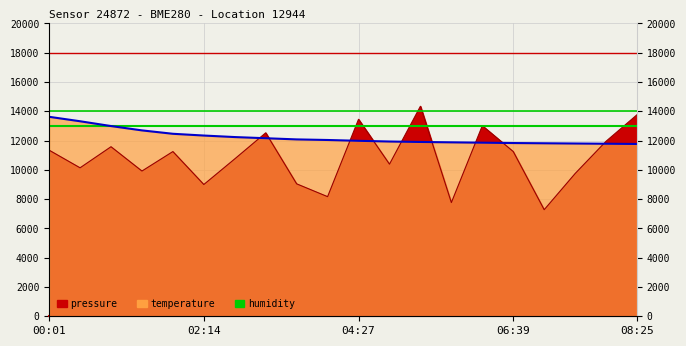

Which series has the largest total across all categories?

humidity